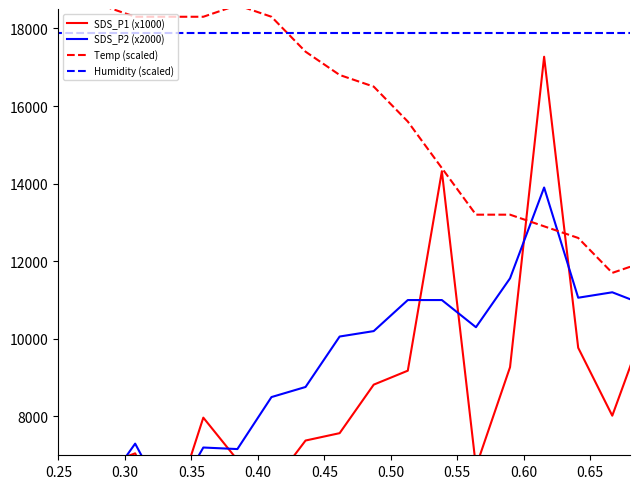

Where is Humidity (scaled) nearest to the value 17890?

0.25